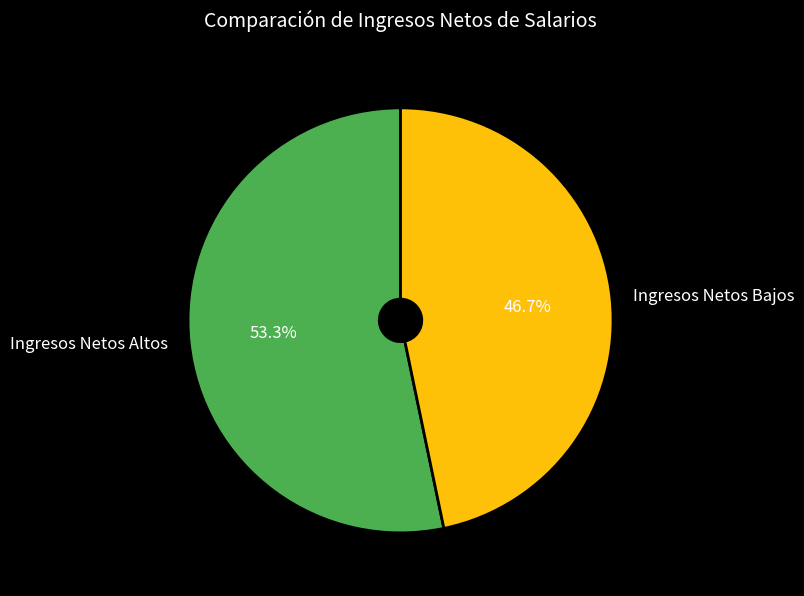

To the nearest percent, what is the average slice percentage?

50%